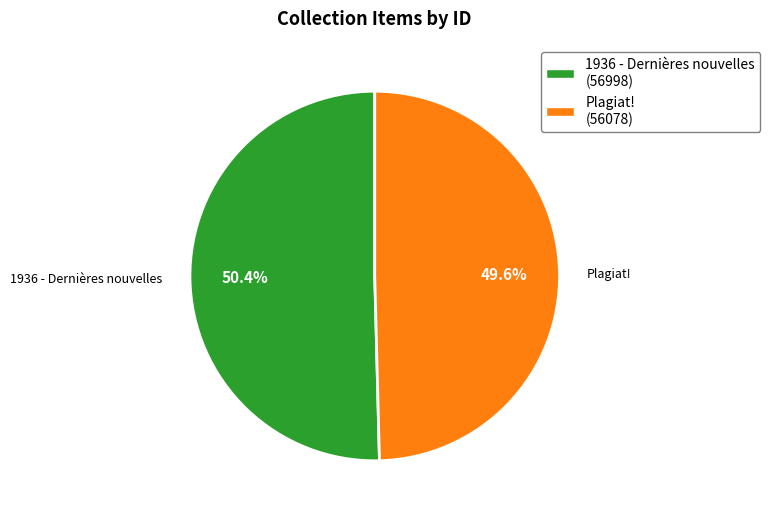

Count the number of slices in the pie.

2